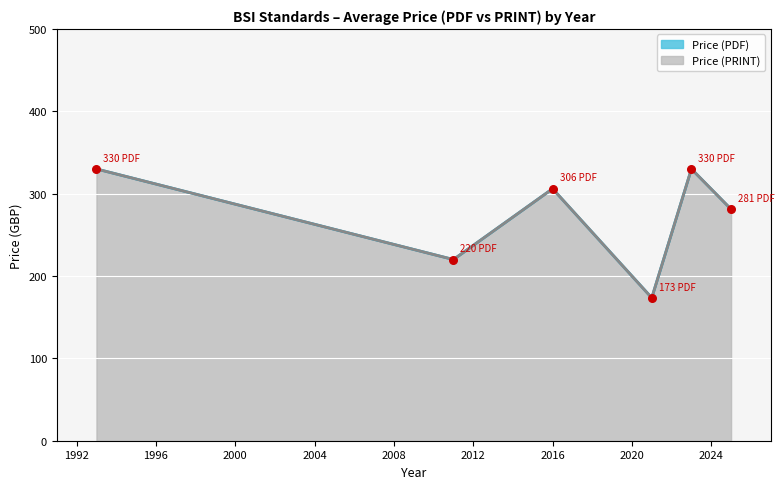

What is the total value across all series at 2021?

347.0